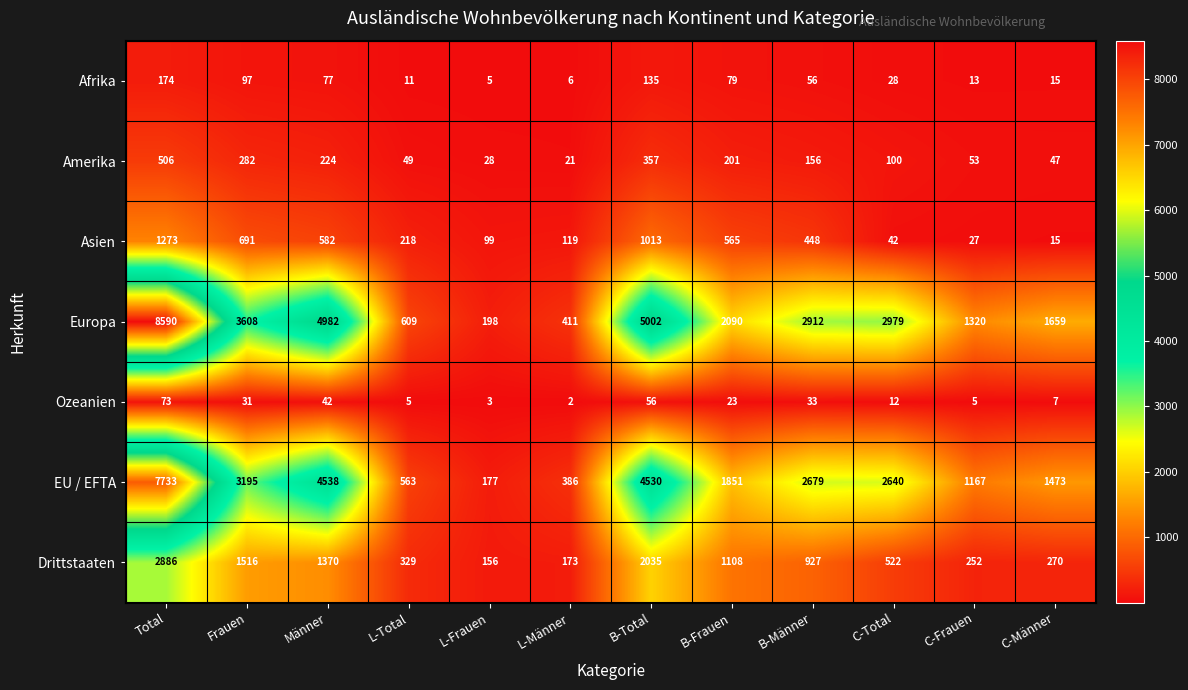

Which series has the largest range (max minus min)?

Europa